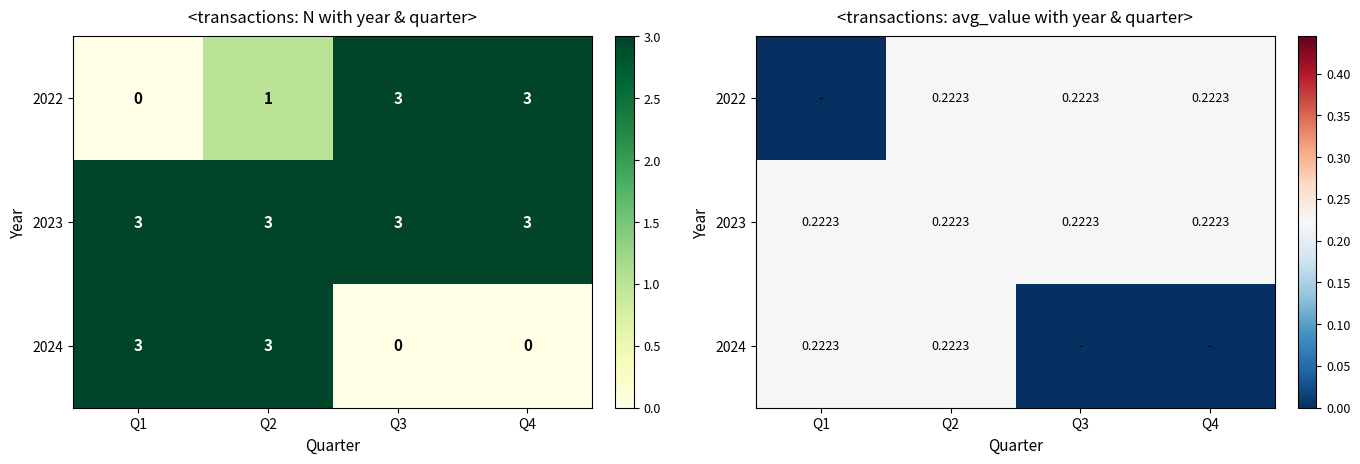

What is the spread (max minus min) of values at Q1?

0.2